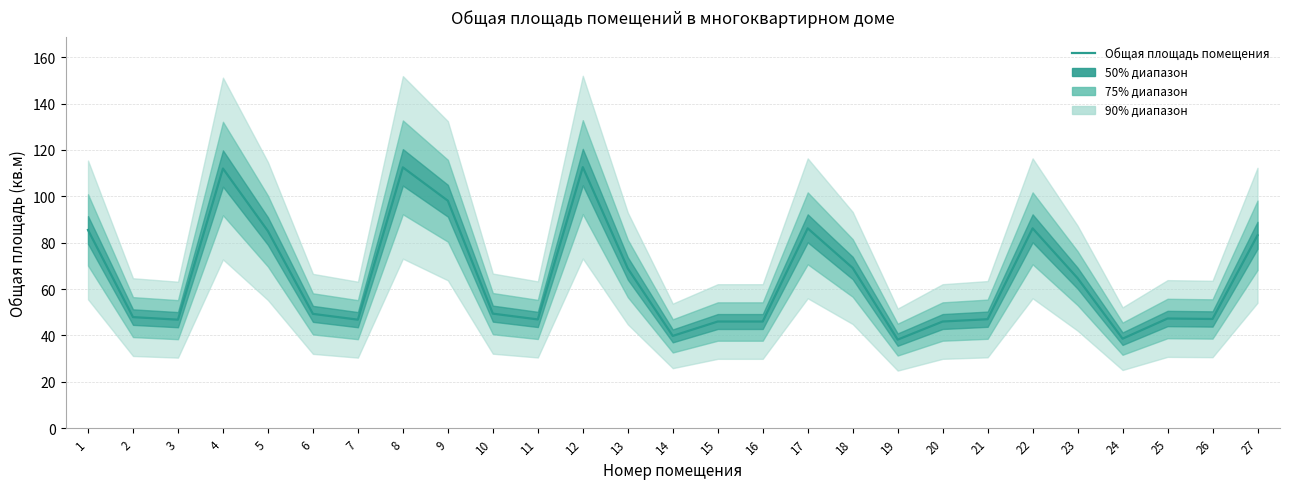

What is the approximate value at 25?

47.3